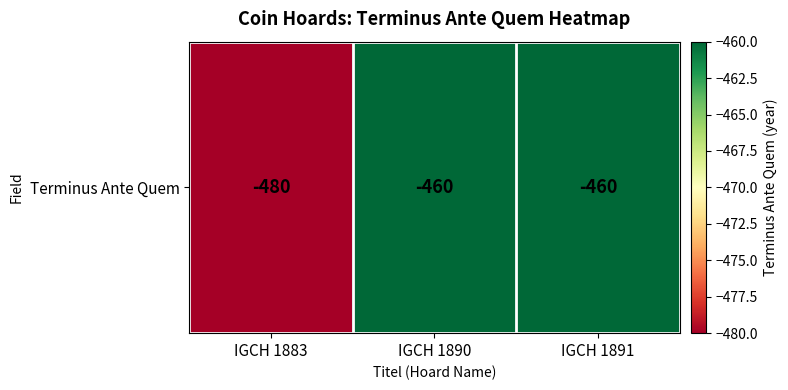

Reading right to left, list all the values displayed in this chart.

-460	-460	-480